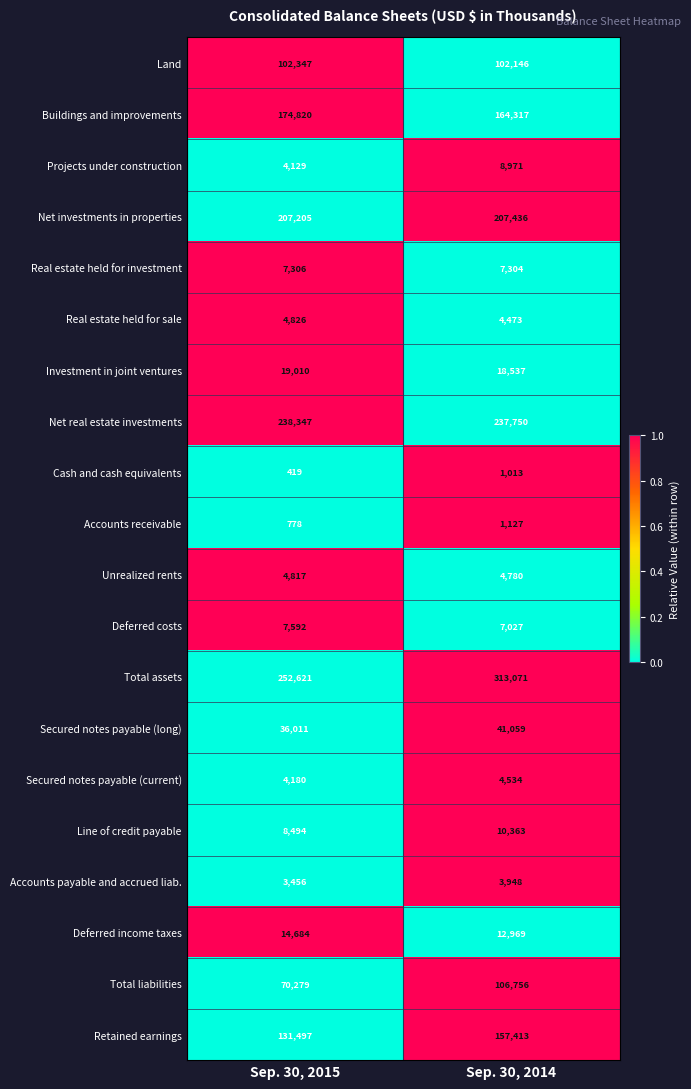

What is the difference between the Investment in joint ventures values at Sep. 30, 2014 and Sep. 30, 2015?

473